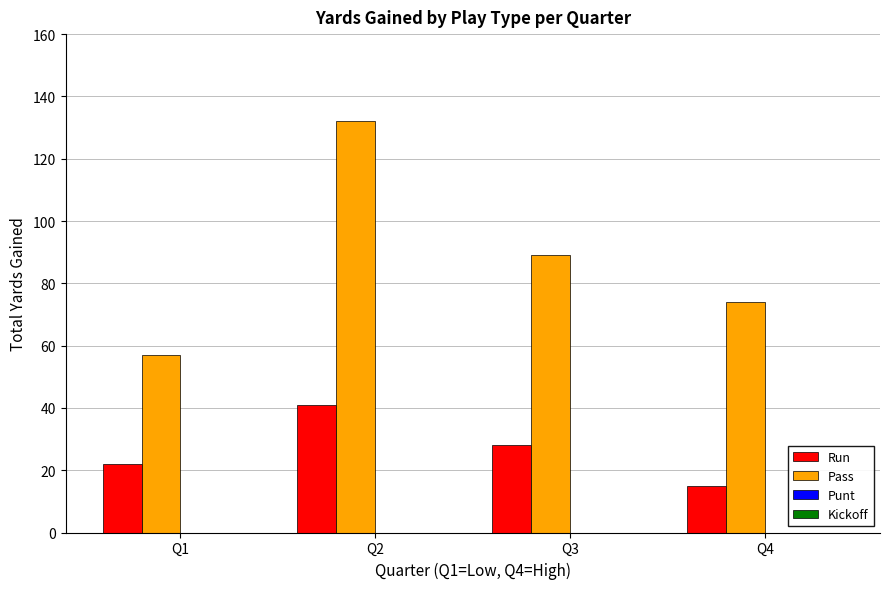

Reading right to left, transcribe all the data shown in this chart.

Run: 15	28	41	22
Pass: 74	89	132	57